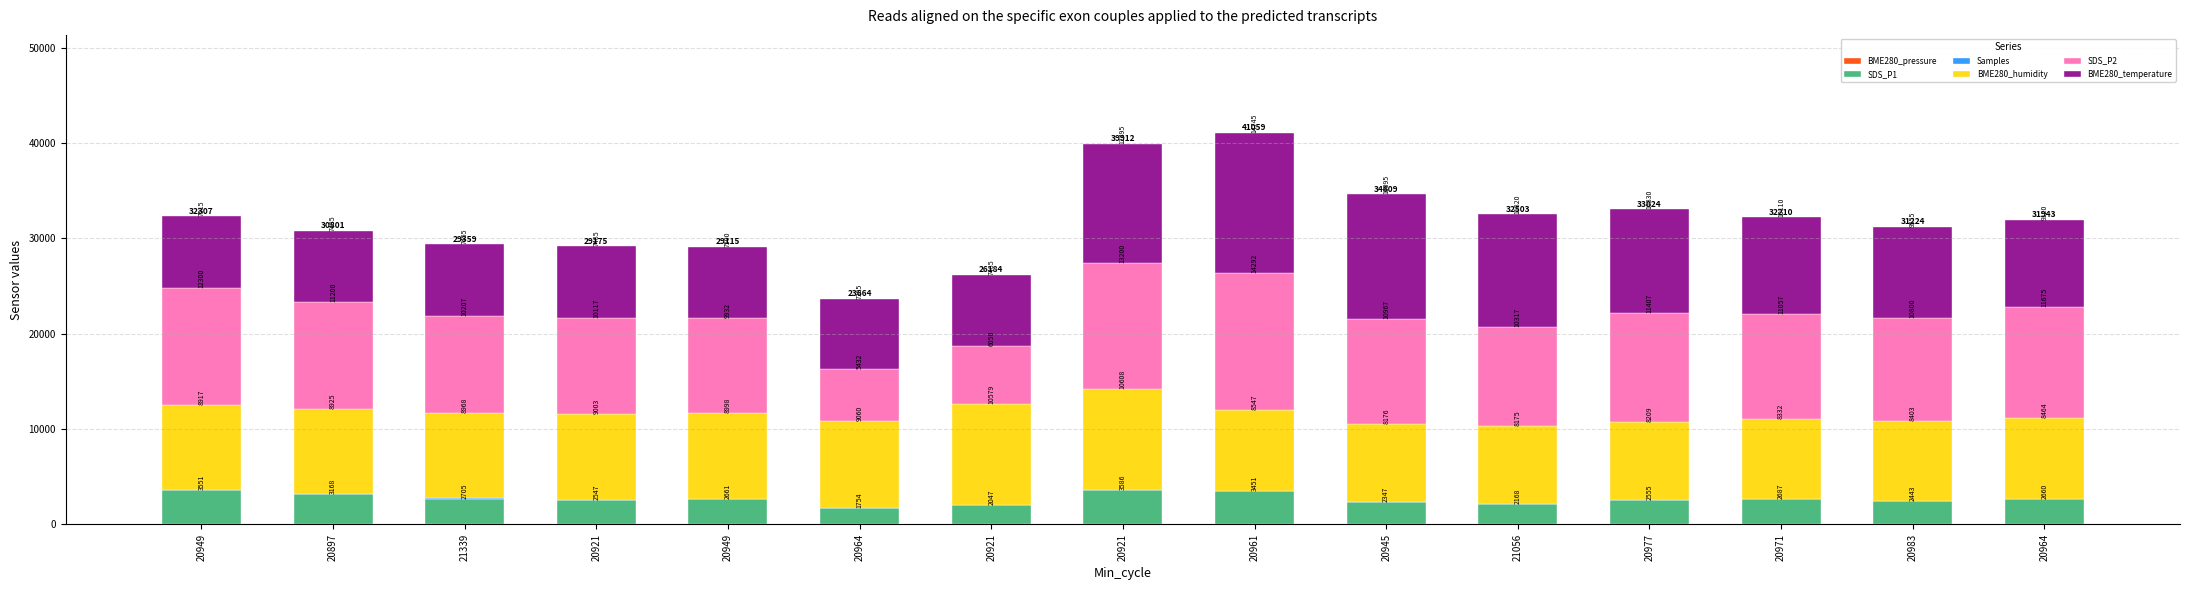

At how many categories does at least one series exceed 5564?

15